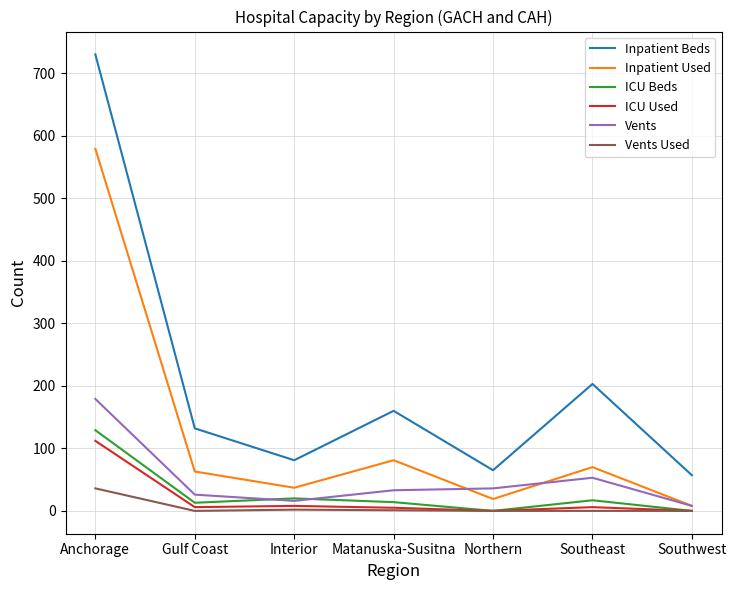

The Vents series shows 179 at Anchorage. True or false?

True